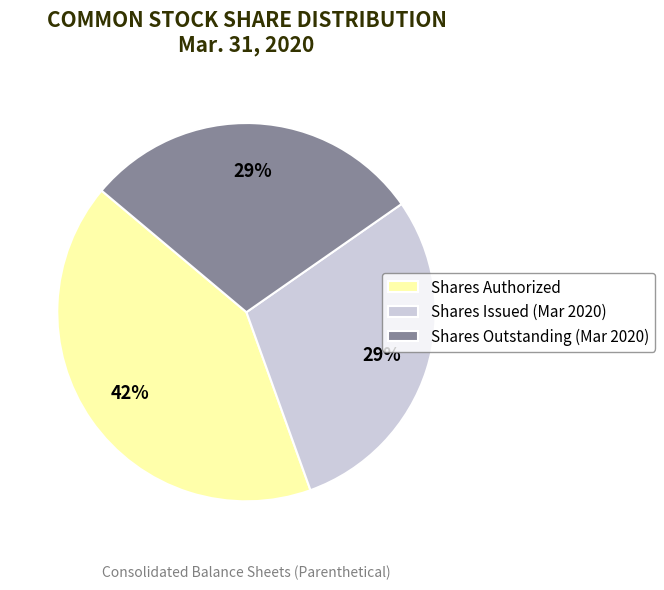

Is there any slice that represents more than half of the pie?

No